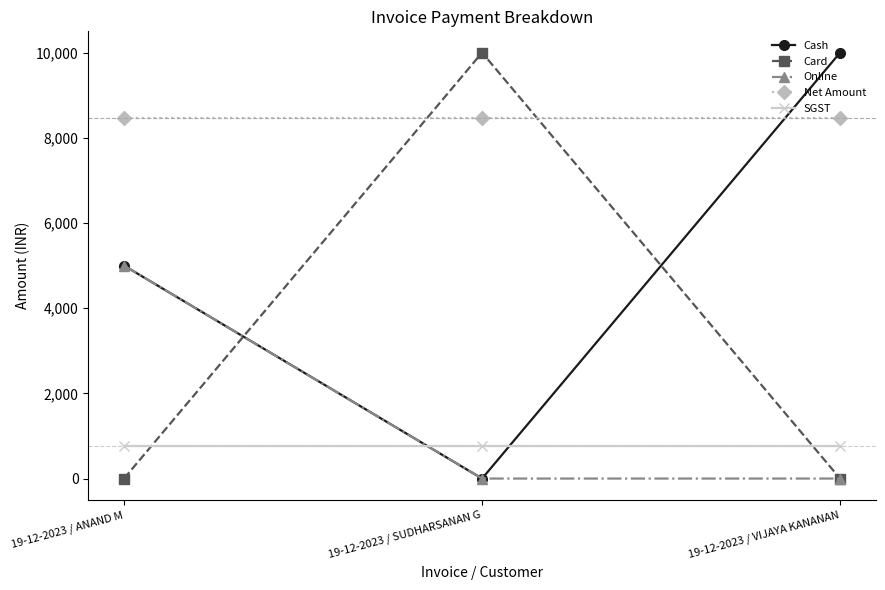

List the labels in order of Cash value, smallest first.

19-12-2023 / SUDHARSANAN G, 19-12-2023 / ANAND M, 19-12-2023 / VIJAYA KANANAN